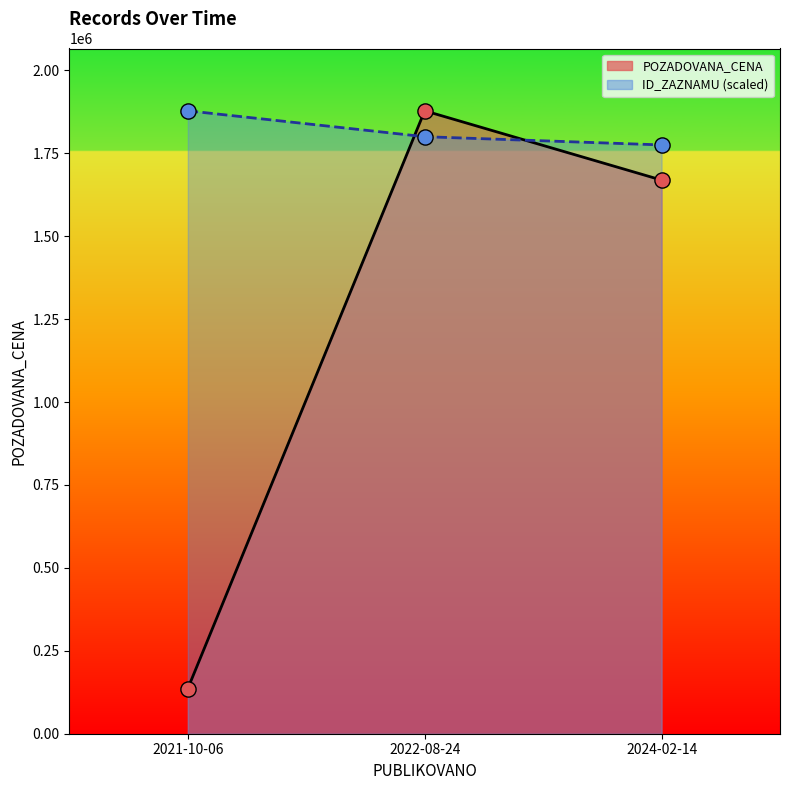

At which category is the sum across all series the highest?

2022-08-24